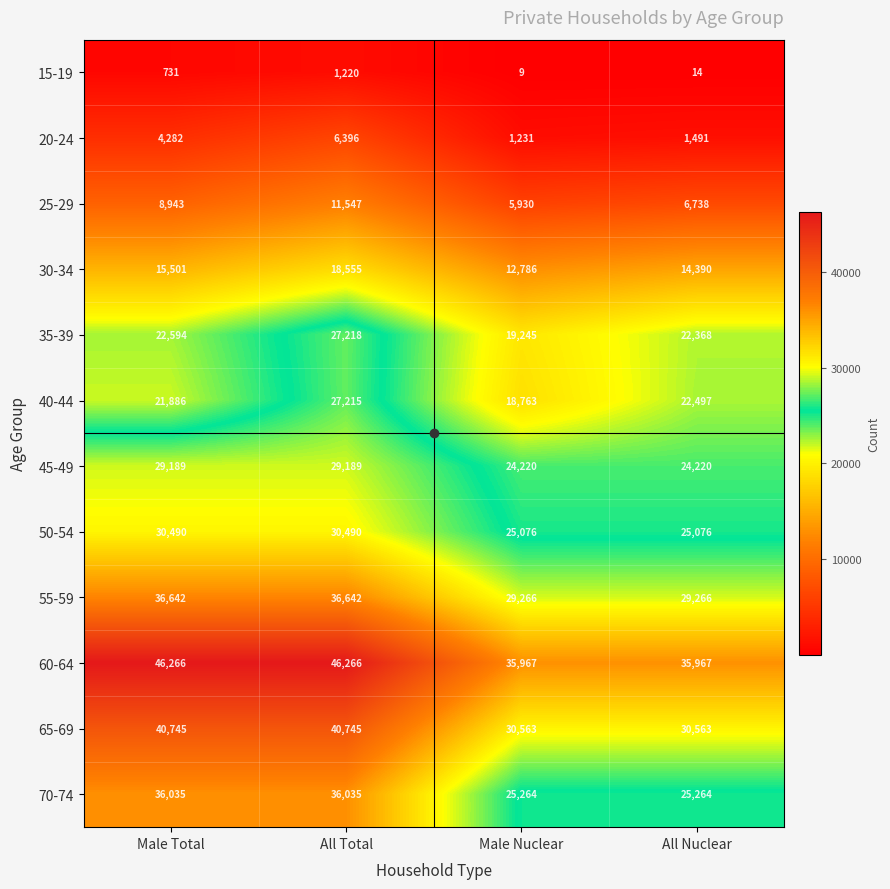

What is the average value of the 15-19 series?

494